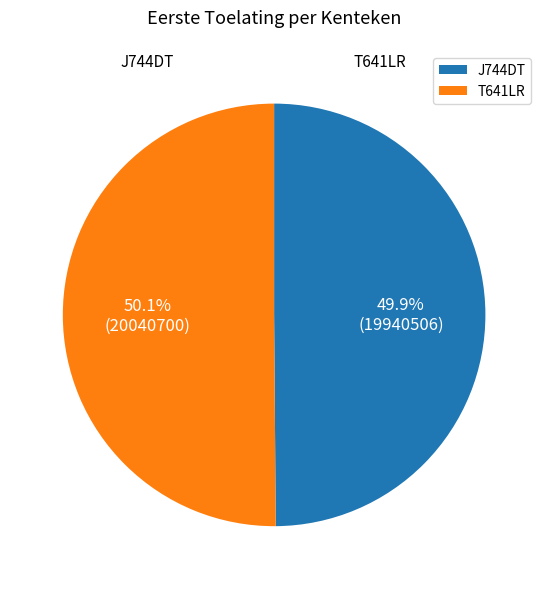

What percentage do T641LR and J744DT together represent?

100.0%